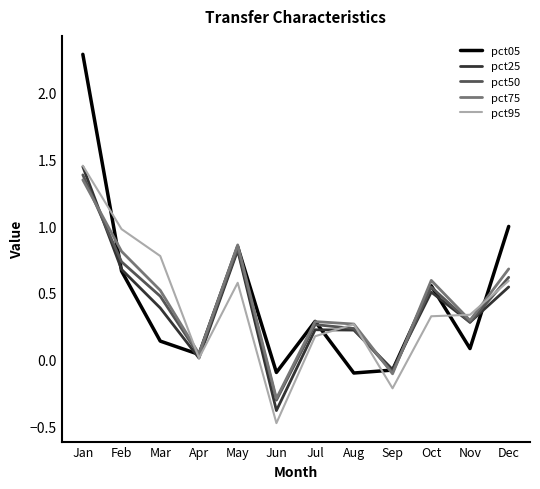

At which category is the sum across all series the highest?

Jan